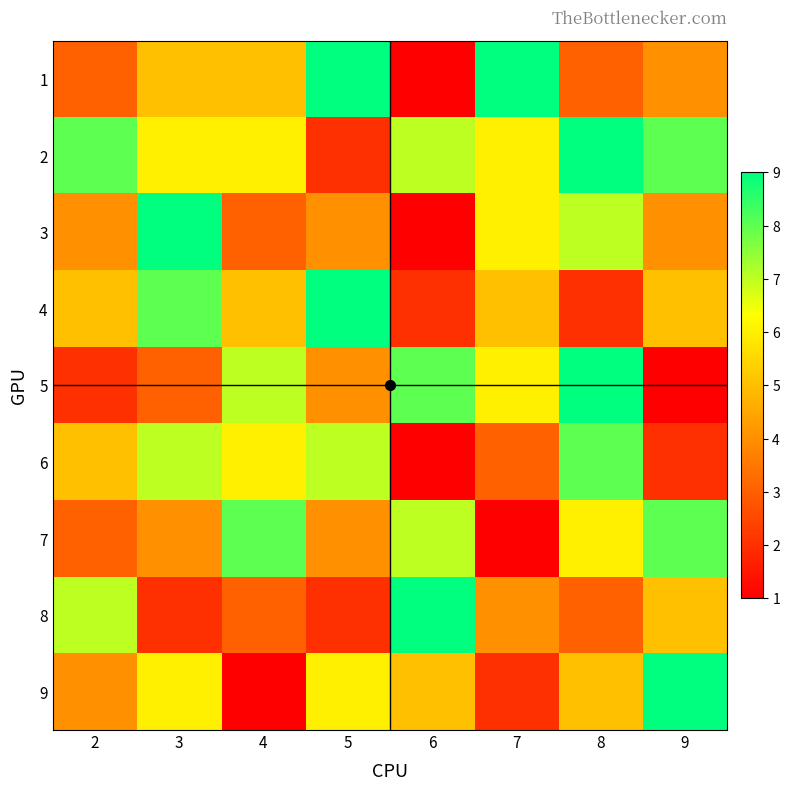

Between 6 and 5, which is larger?

5